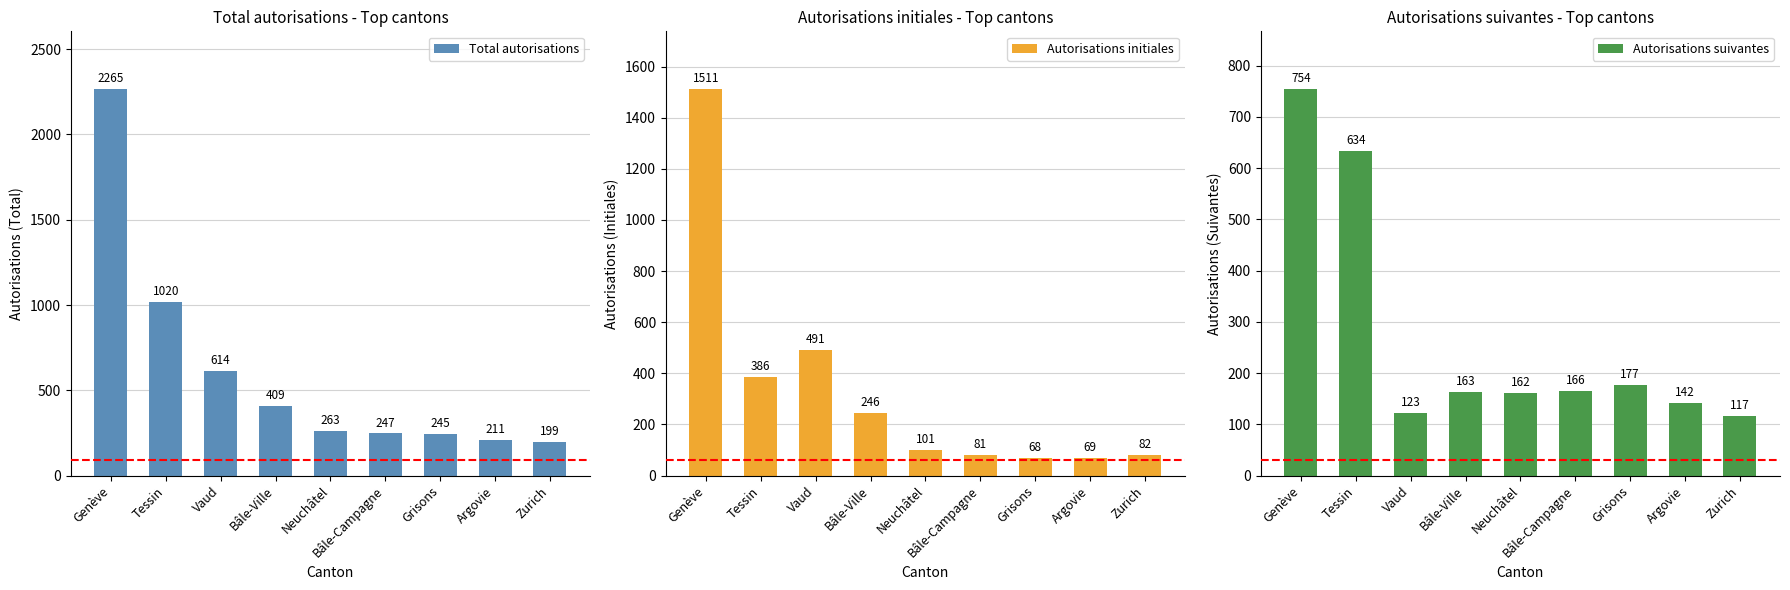

True or false: Autorisations suivantes has a value of 182 at Zurich.

False